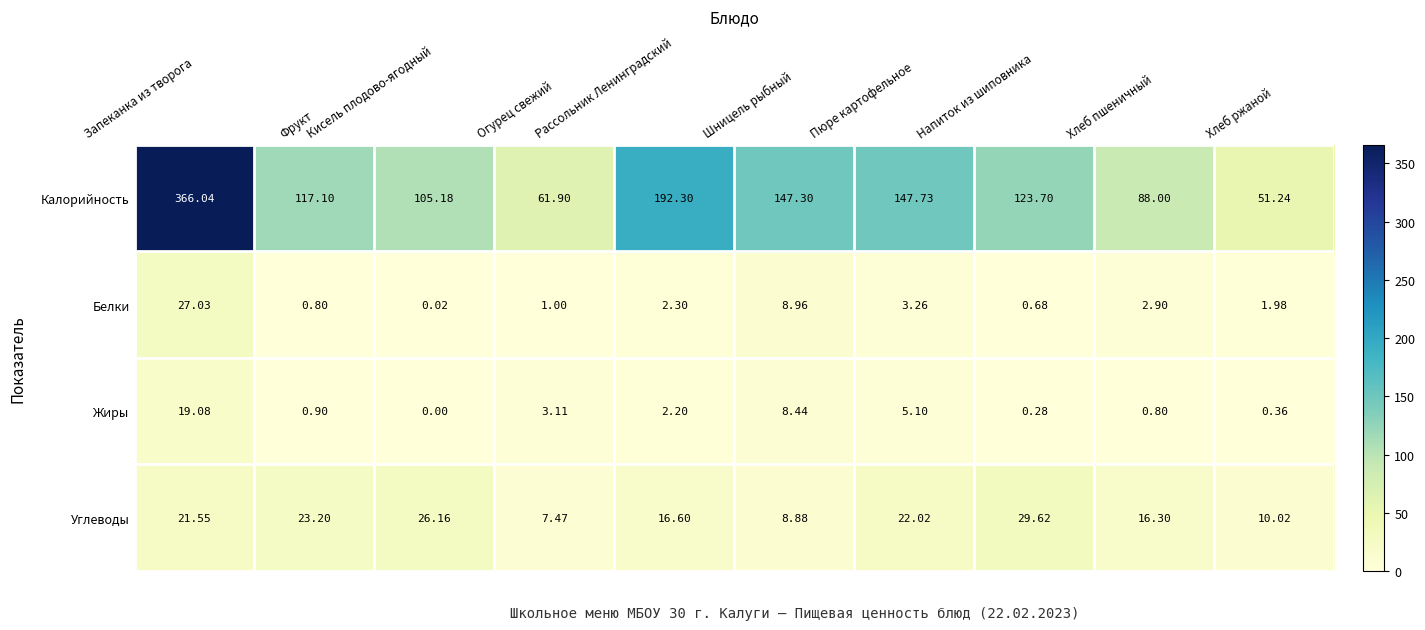

At which category is the sum across all series the highest?

Запеканка из творога